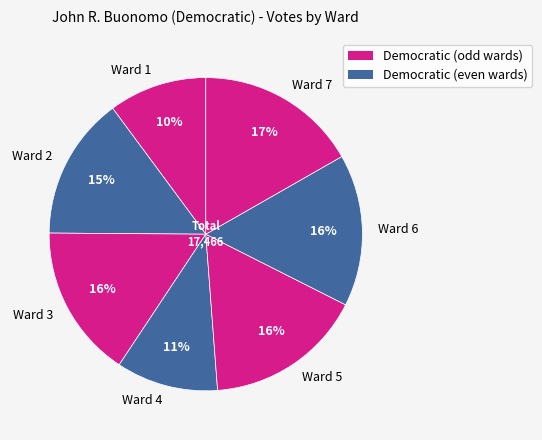

Is the sum of Ward 4 and Ward 3 greater than half?

No